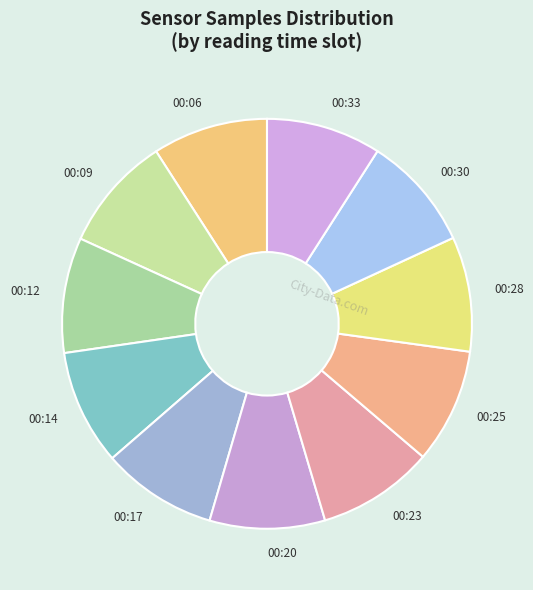

Is it true that 00:25 is 4% of the pie?

False